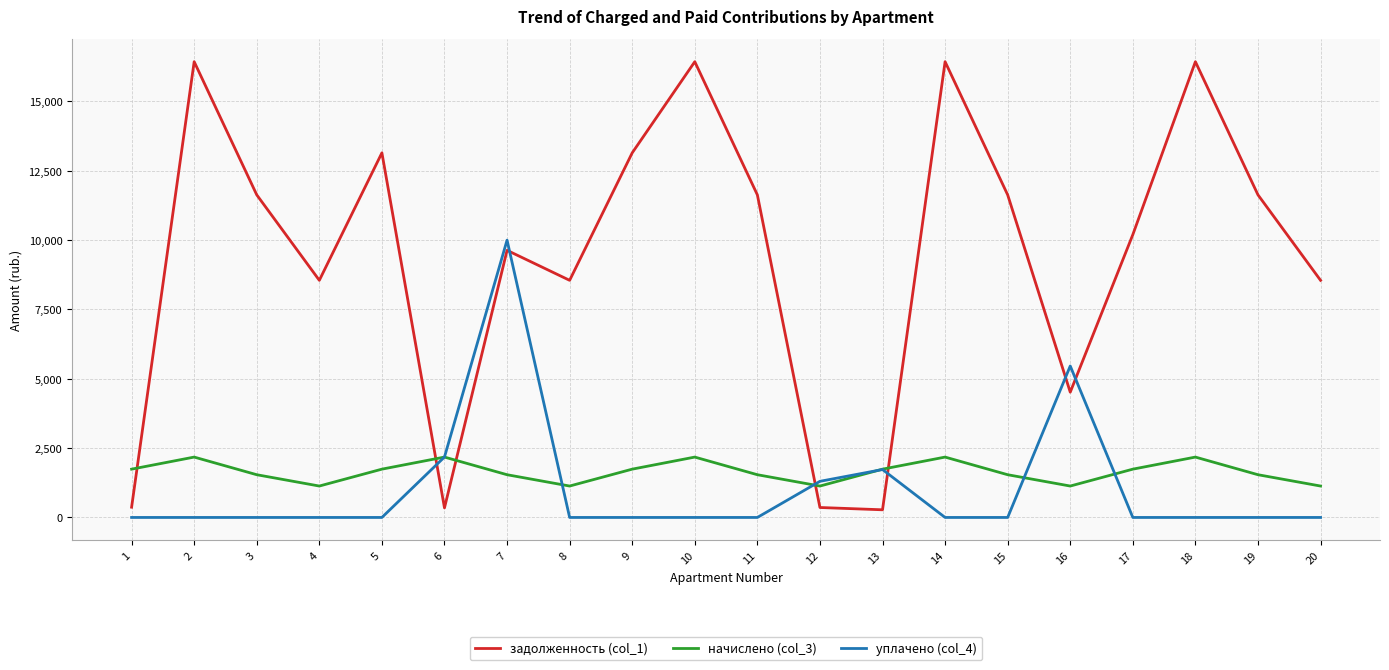

What is the difference between the highest and lowest values at 10?

16435.2